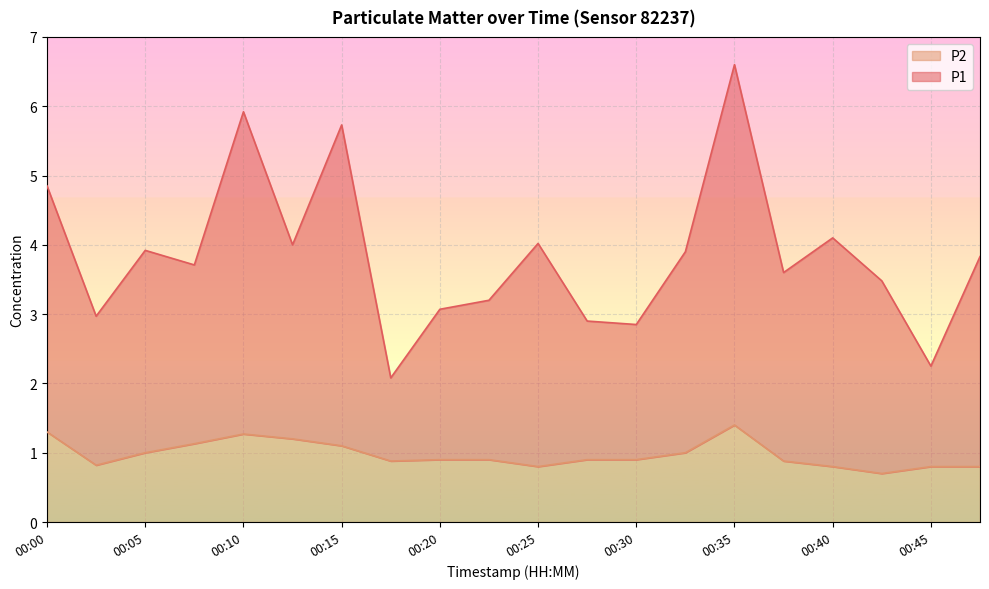

How many interior local valleys does the P2 series have?

4